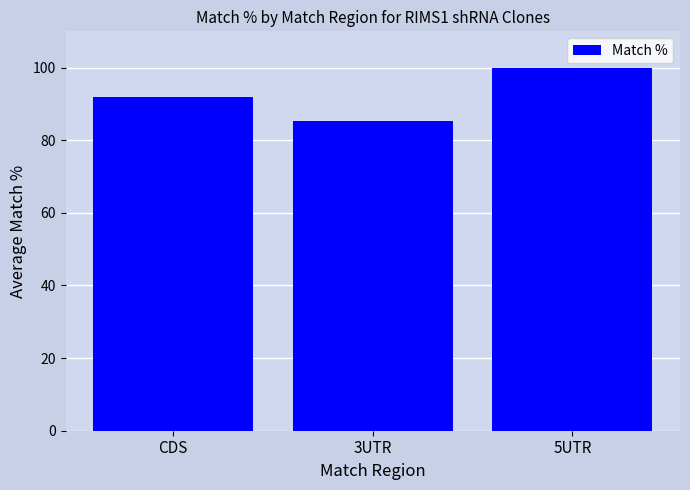

How many data points are above 91?

2